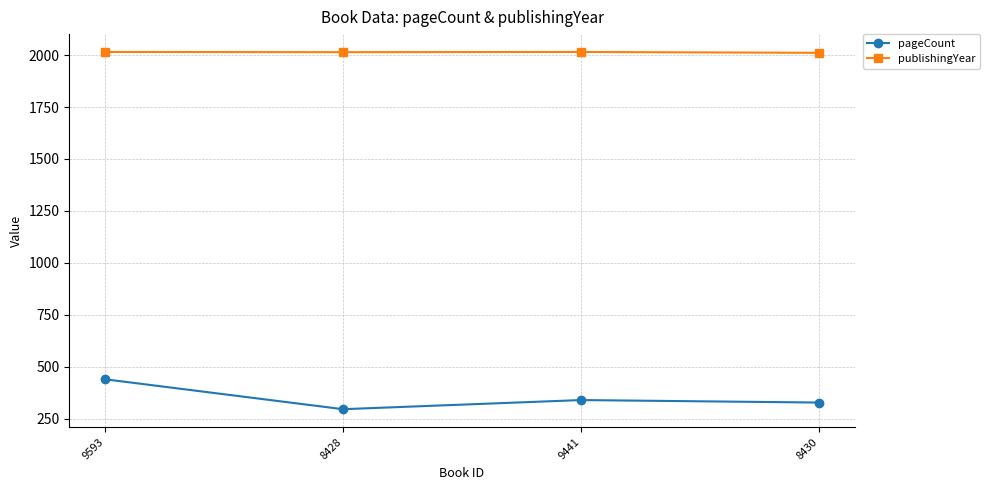

What is the average value of the pageCount series?

351